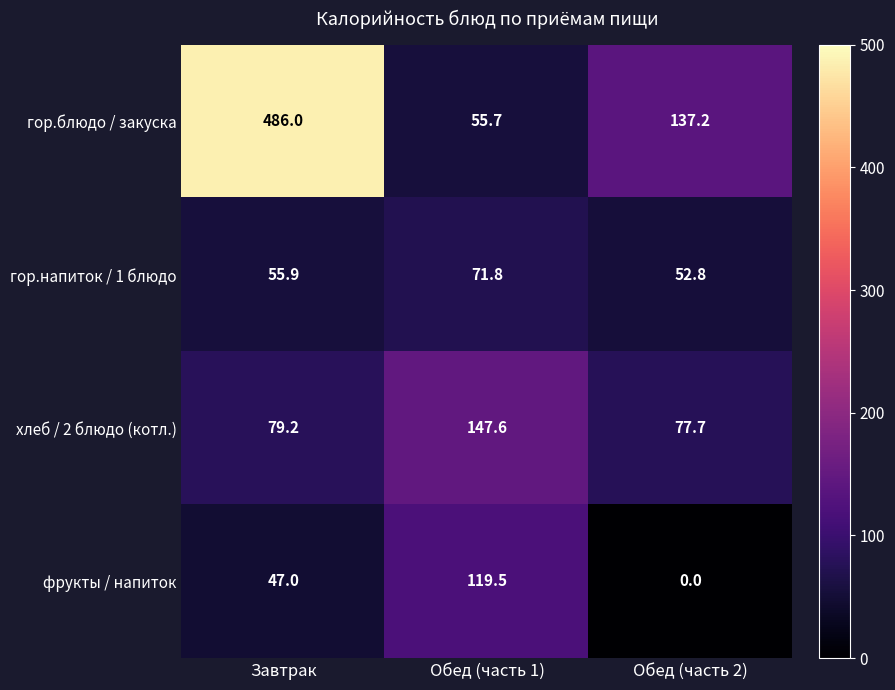

Rank the series at Обед (часть 2) from lowest to highest value.

фрукты / напиток, гор.напиток / 1 блюдо, хлеб / 2 блюдо (котл.), гор.блюдо / закуска